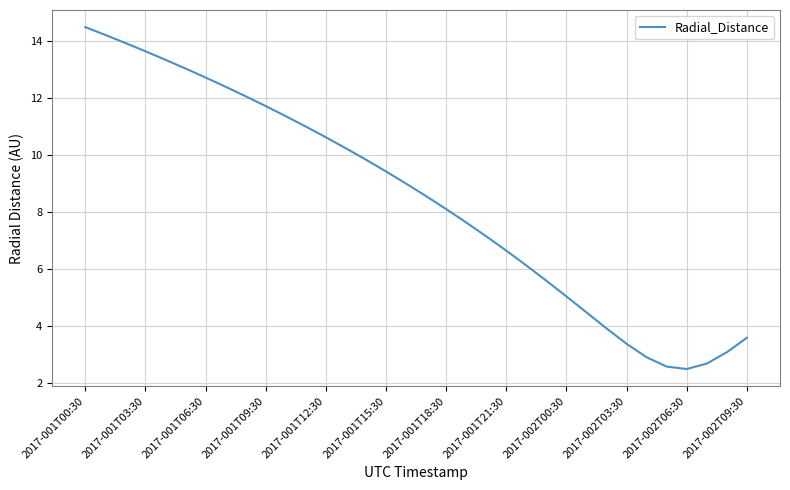

What is the difference between the maximum and minimum values?

12.0